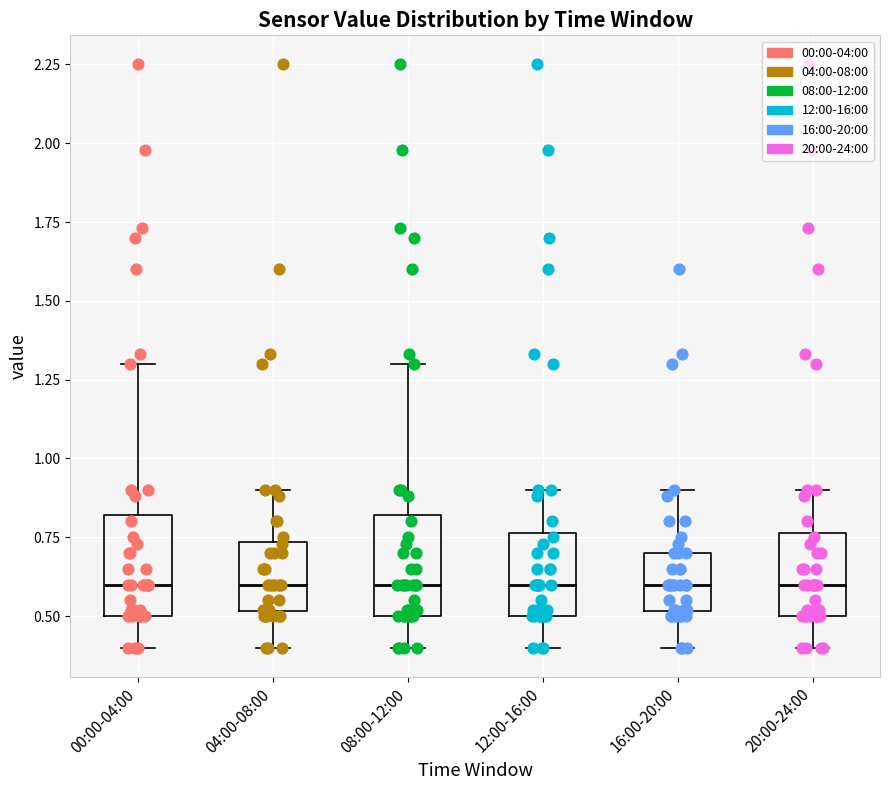

Where does the upper whisker of the box for 12:00-16:00 end on the y-axis? The values are not printed on the chart, so give them approximately, as read against the axis.

0.90